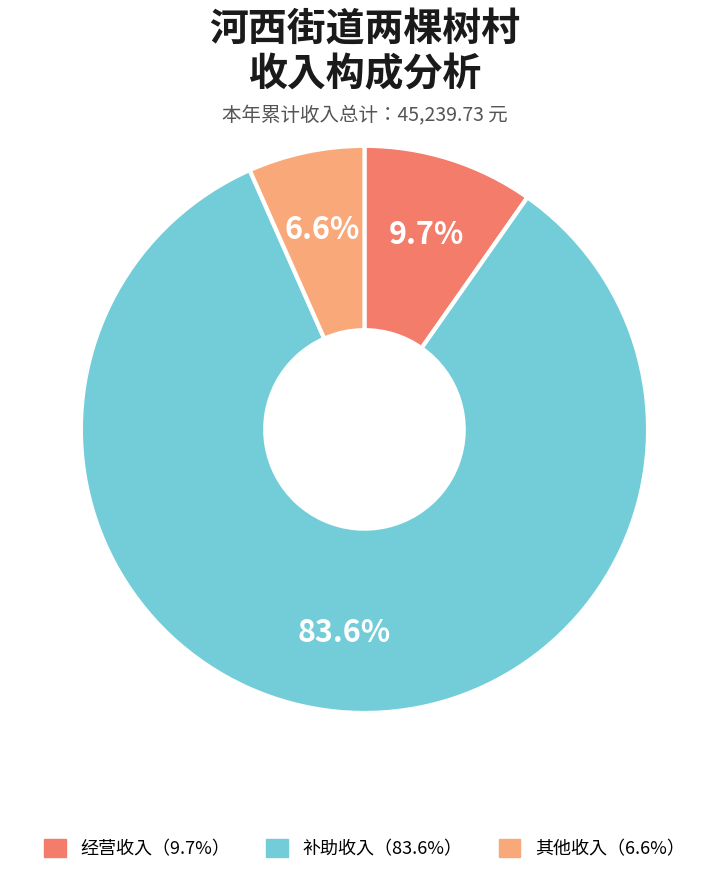

Does any single category account for the majority?

Yes